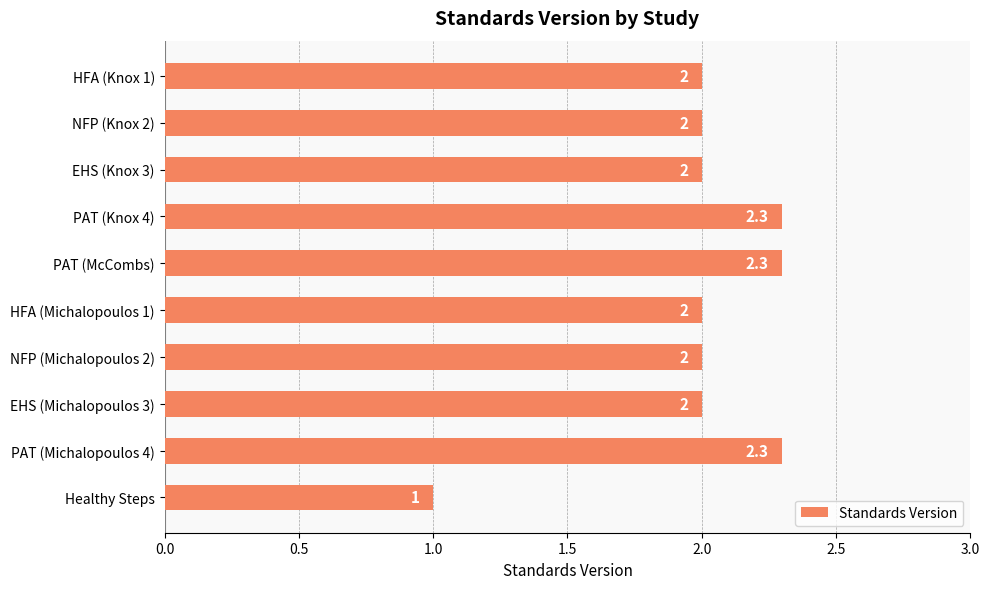

Are the bars grouped side by side (vs. stacked)?

No